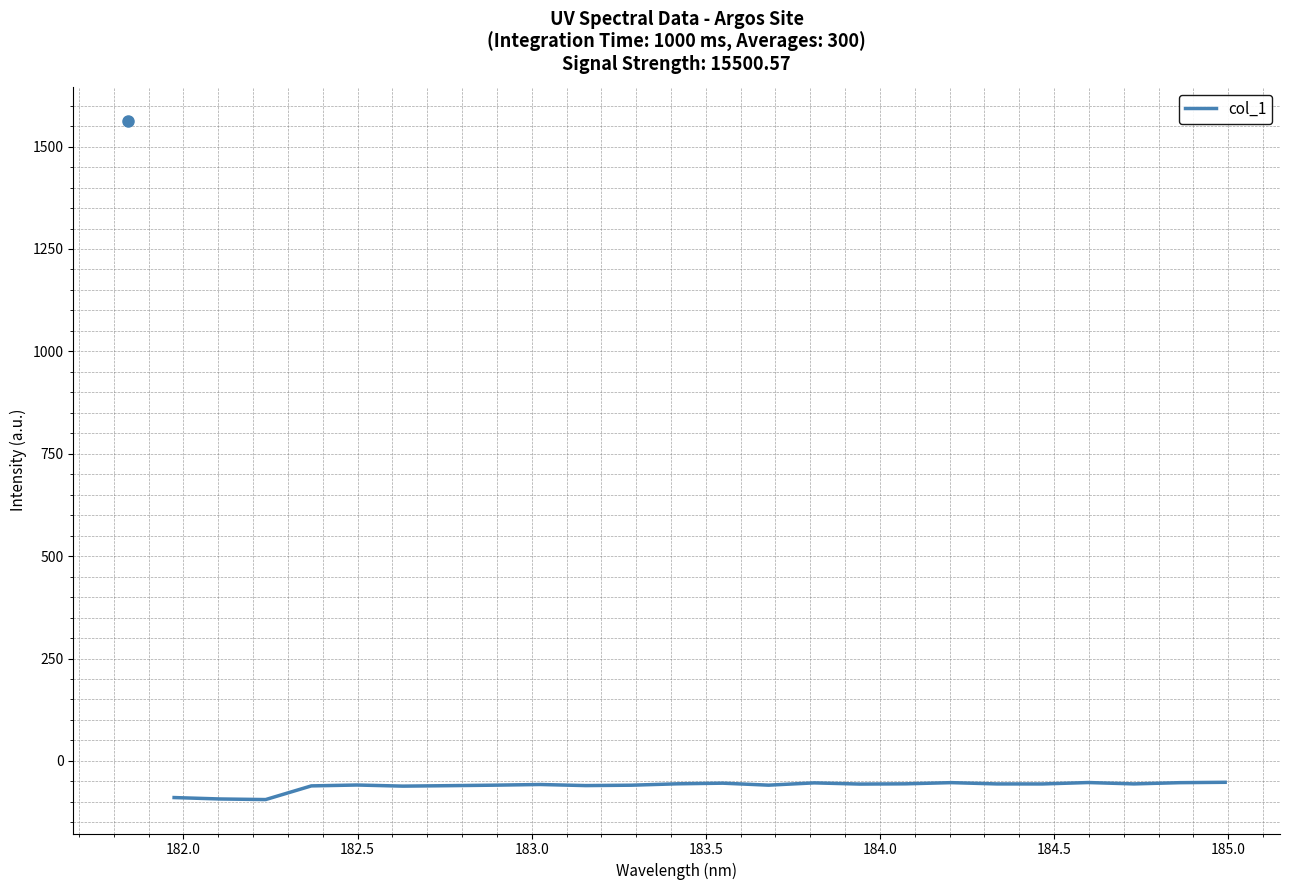

What is the difference between the maximum and minimum values?

42.2